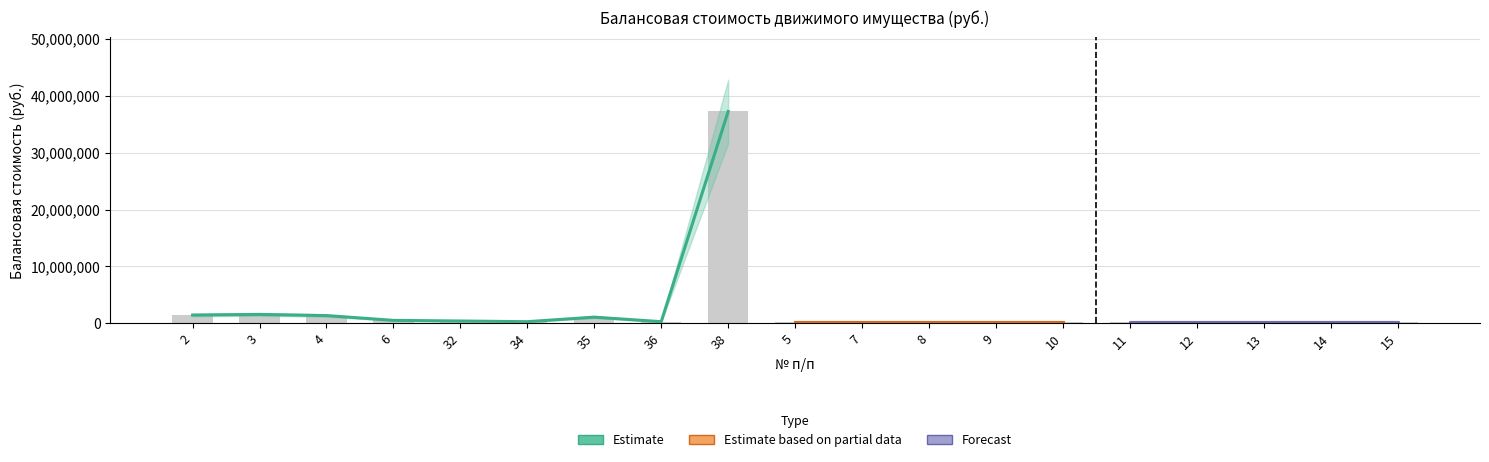

Reading left to right, extract all data points from this chart.

1468666.7	1575466.7	1373711.4	531250.0	420000.0	299000.0	1099000.0	299000.0	37238250.0	300000.0	300000.0	300000.0	300000.0	300000.0	300000.0	300000.0	300000.0	300000.0	300000.0